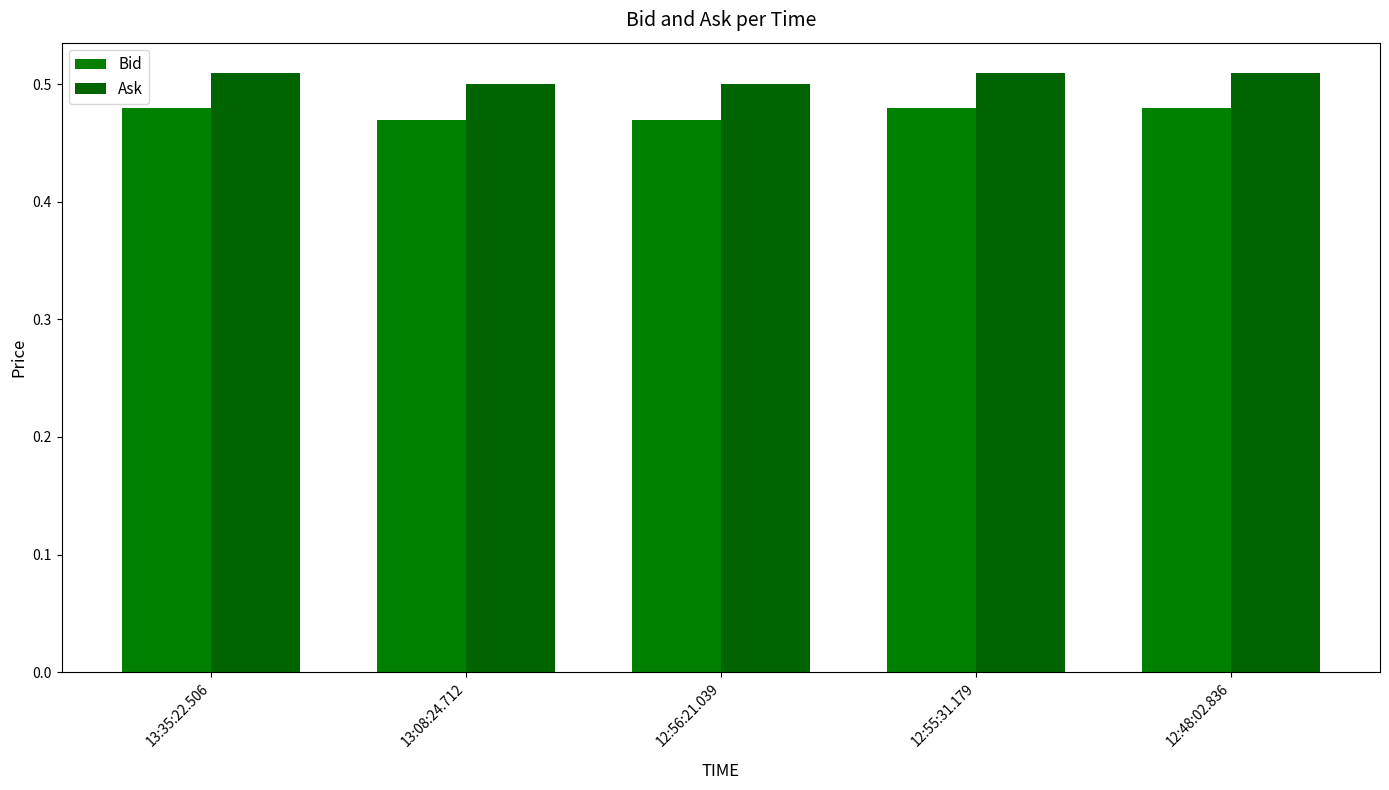

List the series in order of their overall mean, highest first.

Ask, Bid